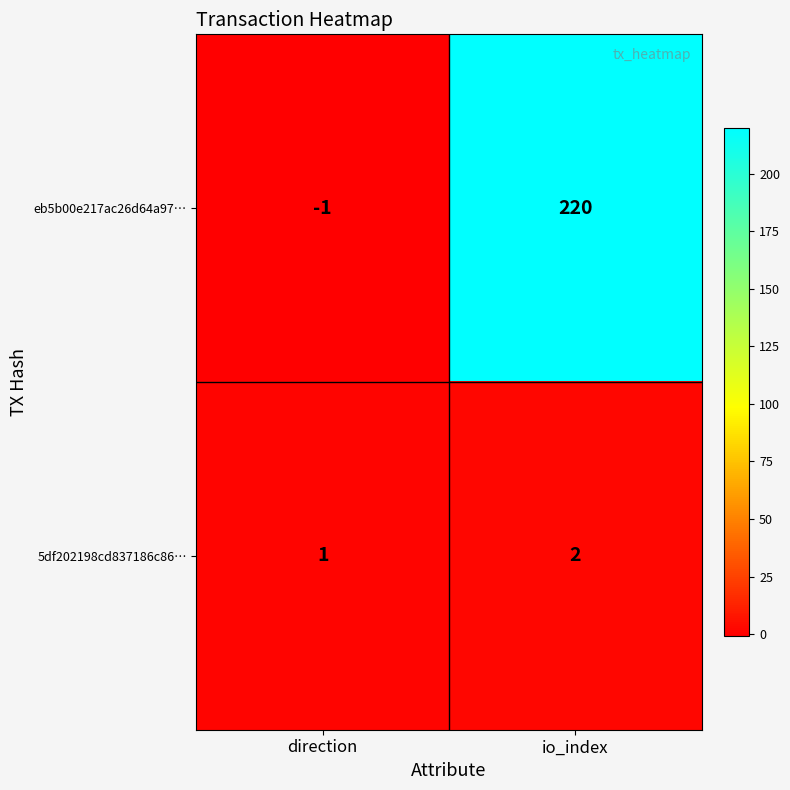

True or false: 5df202198cd837186c86… has a value of 0 at direction.

False